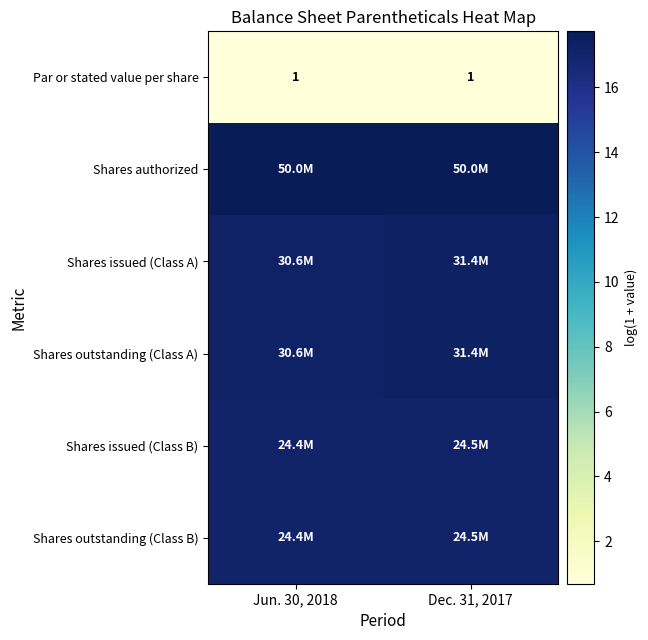

Which series has the largest range (max minus min)?

Shares issued (Class A)